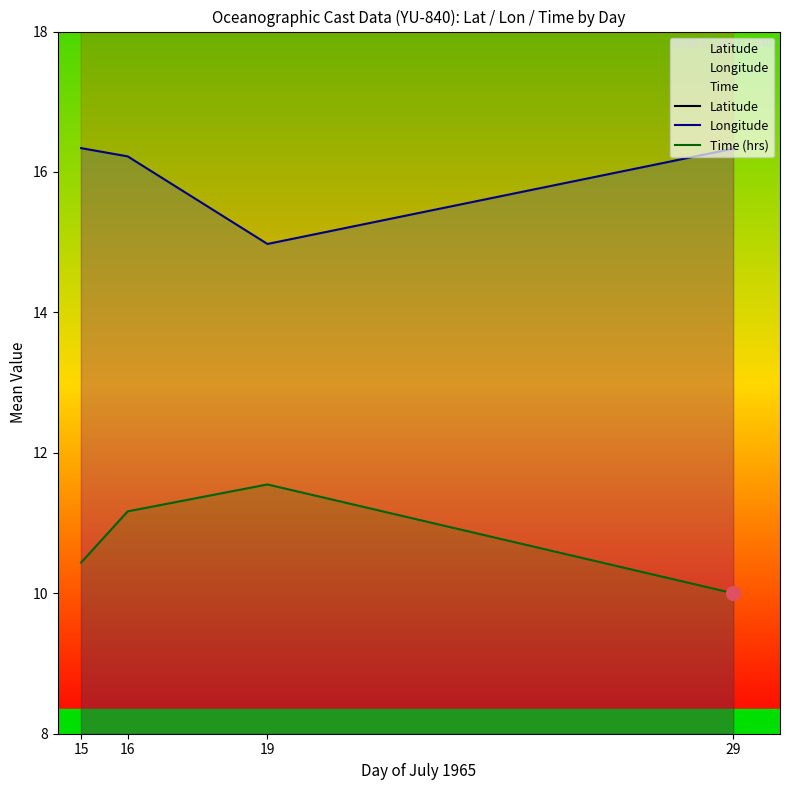

Reading right to left, what are all the values shown in this chart?

Latitude: 43.5	44.3	43.4	43.4
Longitude: 16.3	15.0	16.2	16.3
Time (hrs): 10.0	11.6	11.2	10.4